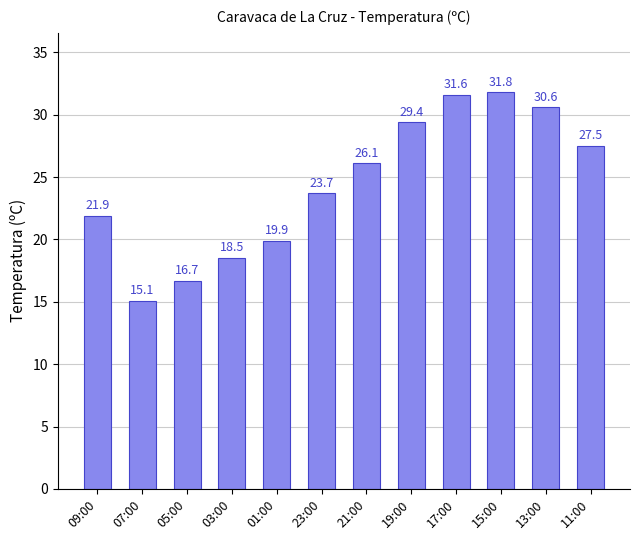

Which category has the lowest value across all series?

07:00